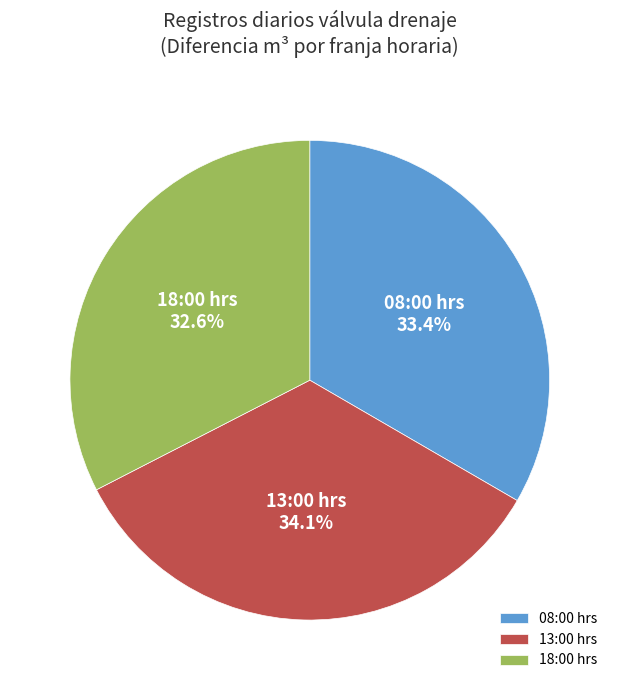

The 13:00 hrs slice represents 34% of the pie. True or false?

True